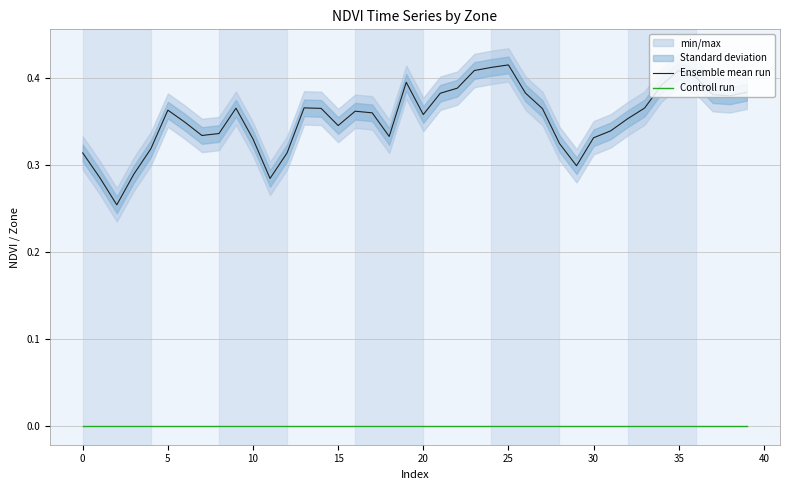

What is the approximate value of Ensemble mean run at 15?

0.3